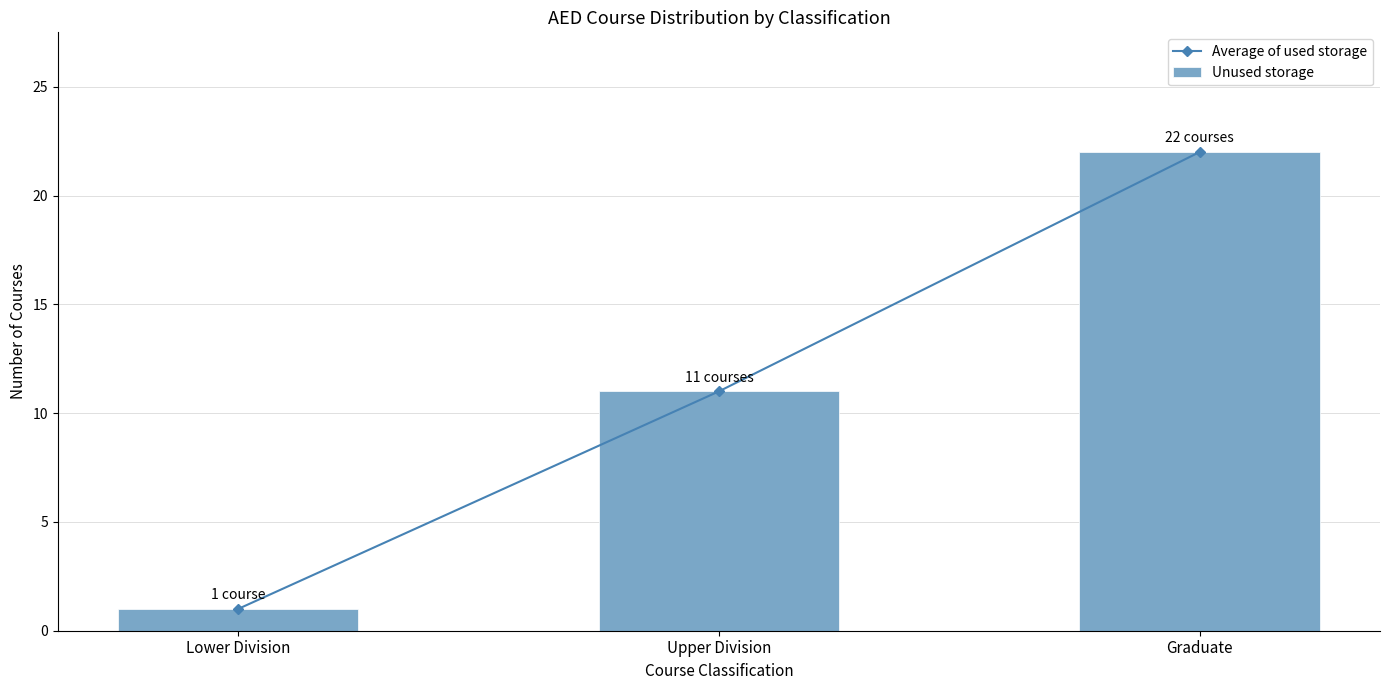

How many data points in Average of used storage are less than 11?

1